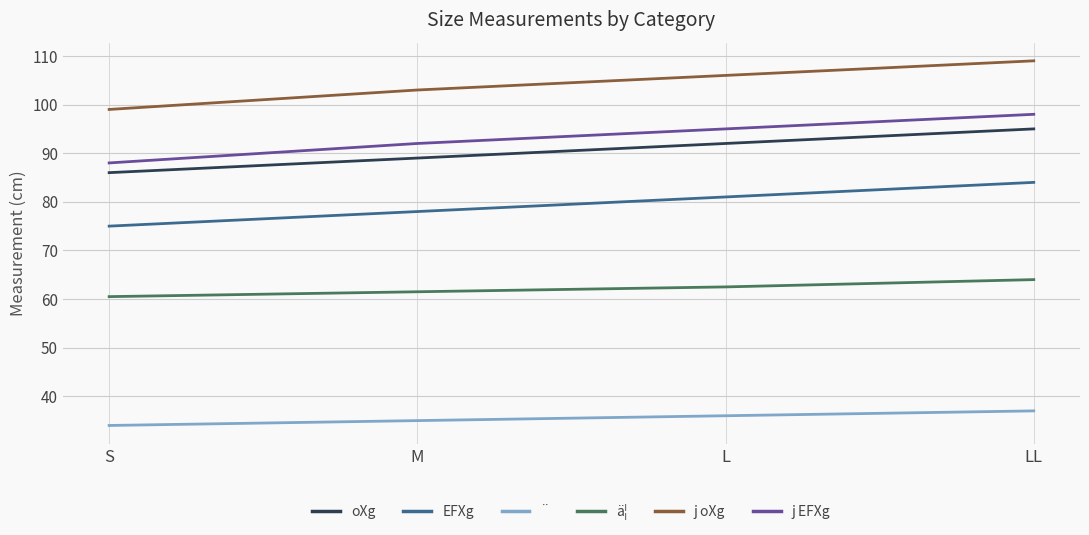

What is the spread (max minus min) of values at S?

65.0